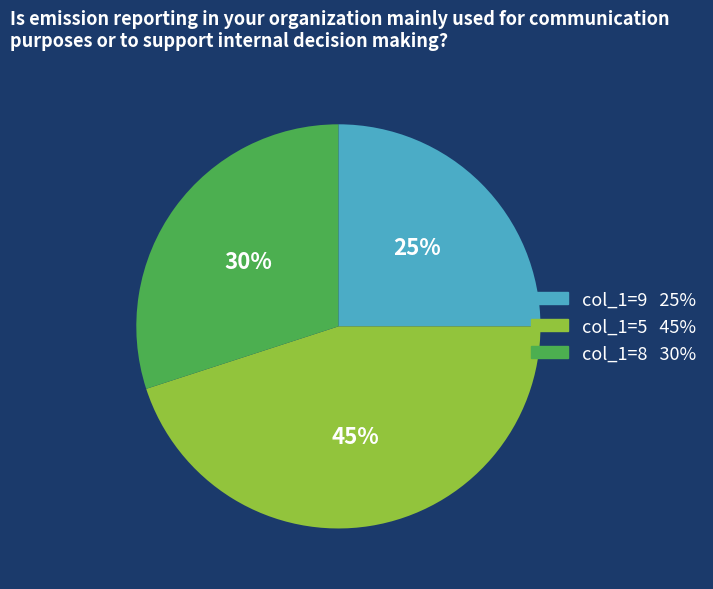

To the nearest percent, what is the difference between the largest and smallest slice percentages?

20%